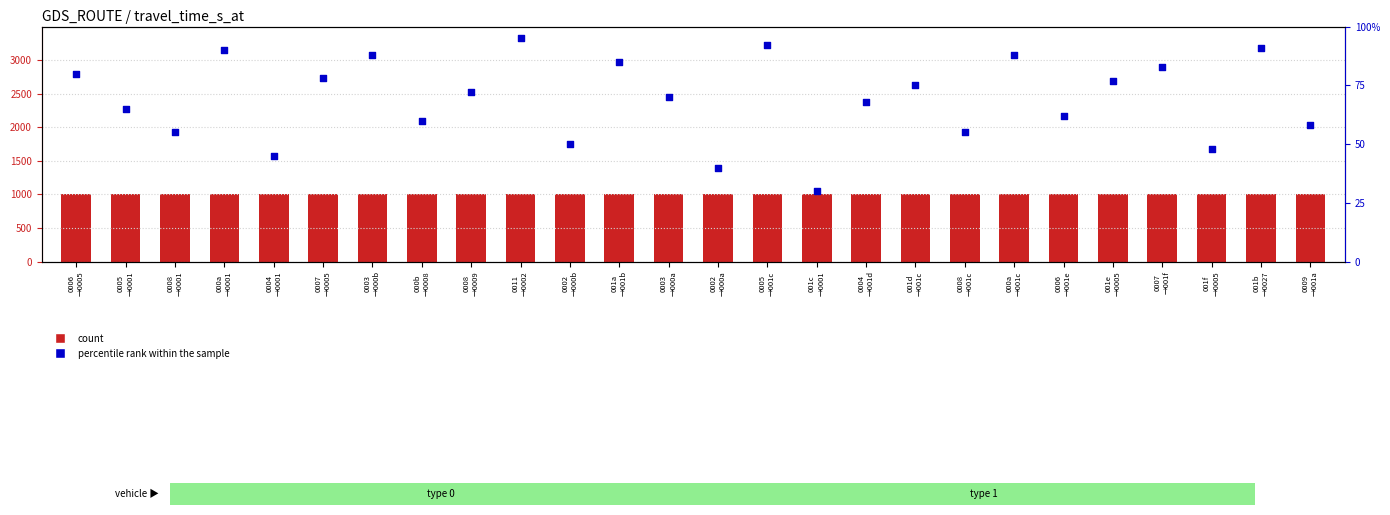

Which series has the widest spread of Y values?

percentile rank within the sample